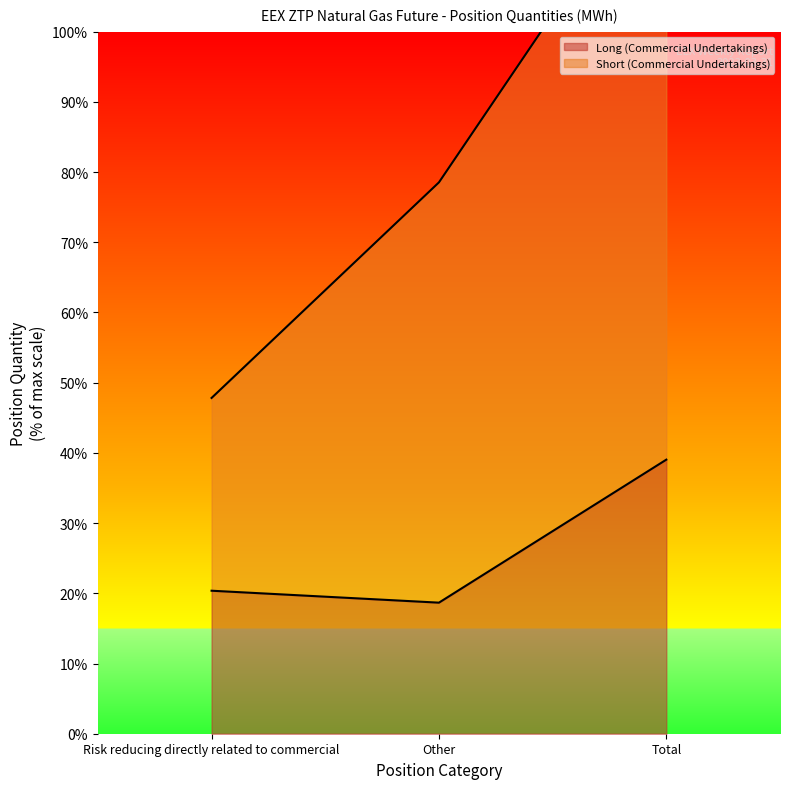

What is the difference between the highest and lowest values at Total?

10478810